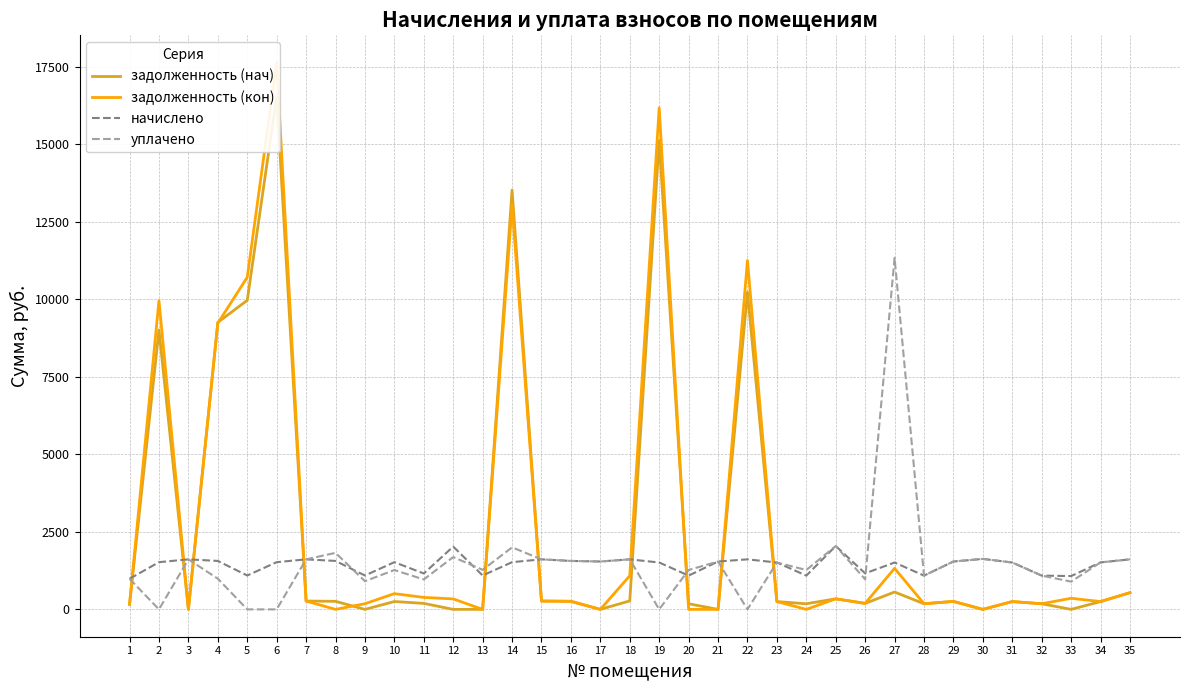

Which series changed the most between 10 and 34?

задолженность (кон)